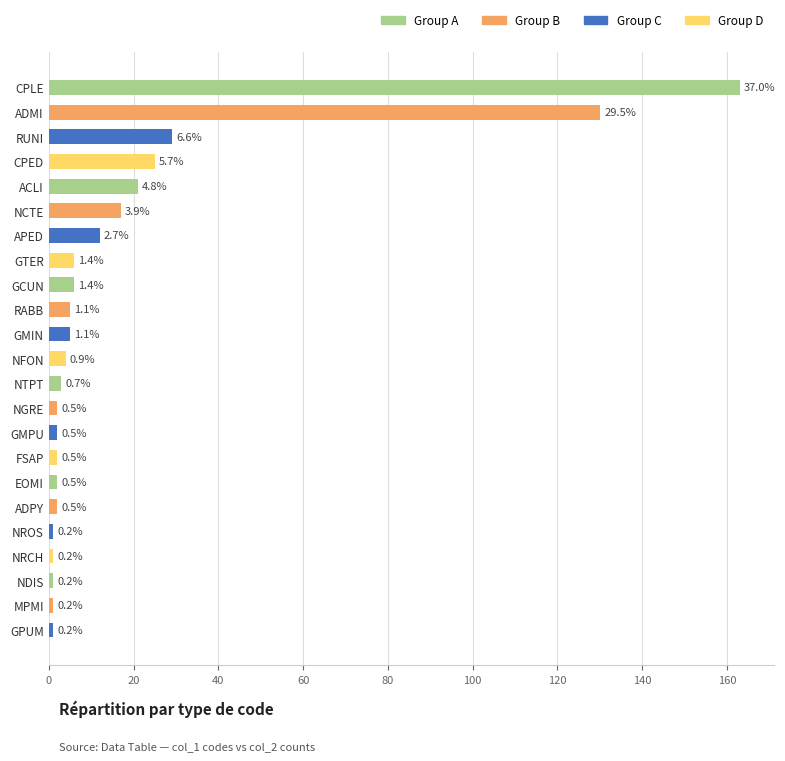

Does the chart contain any negative values?

No